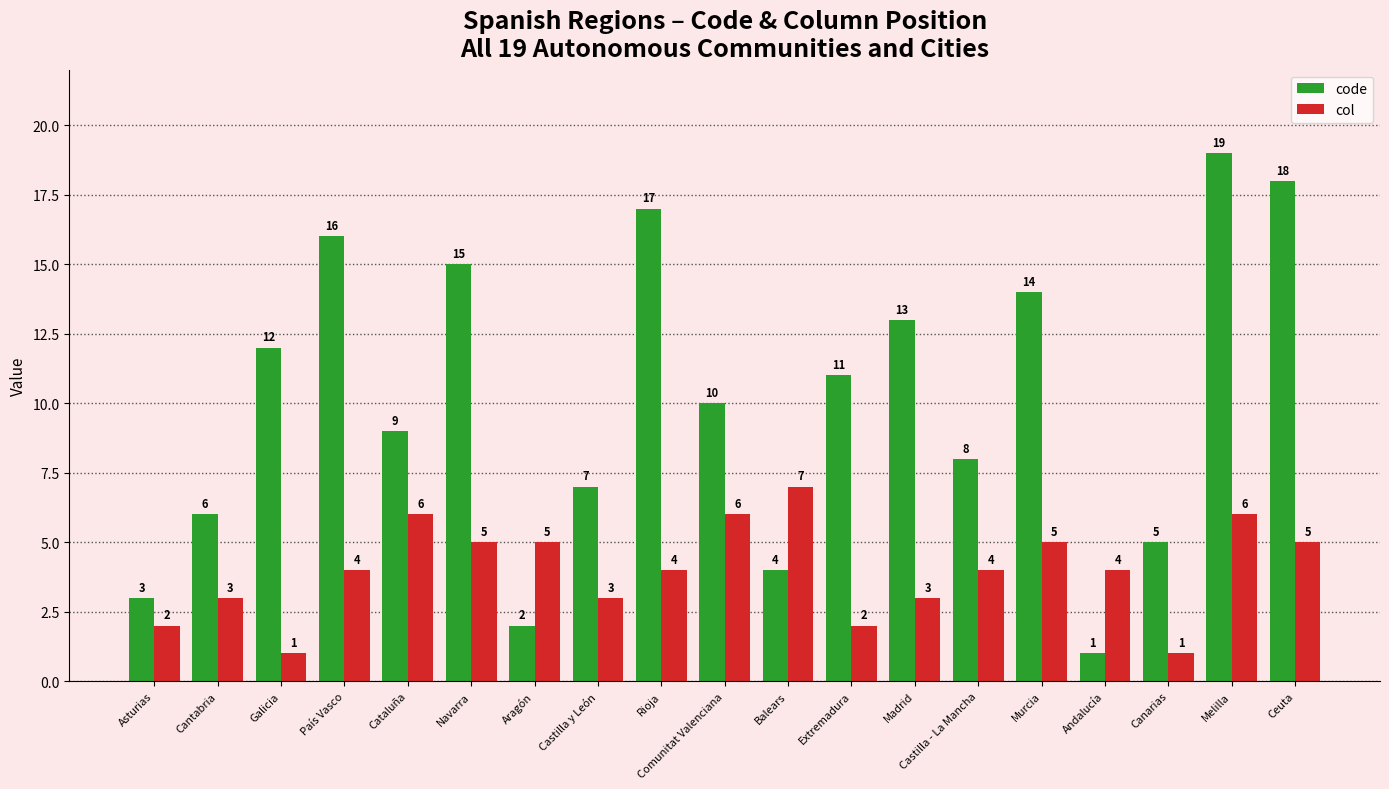

What position from the right is Castilla - La Mancha?

6